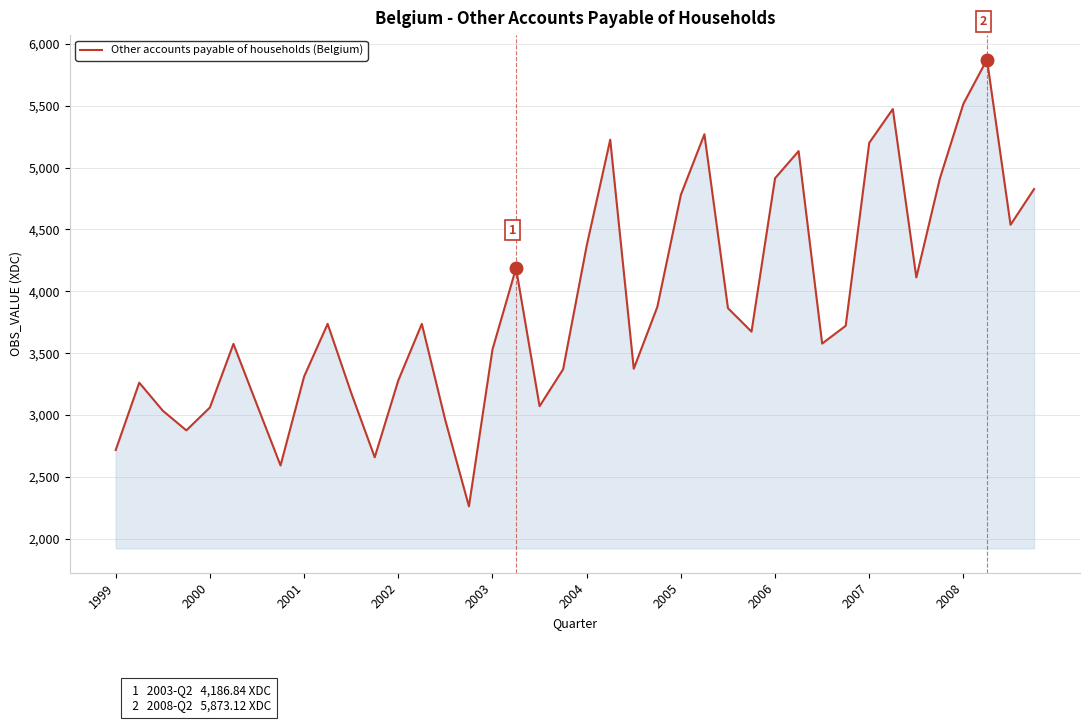

What is the minimum value shown in the chart?

2262.0